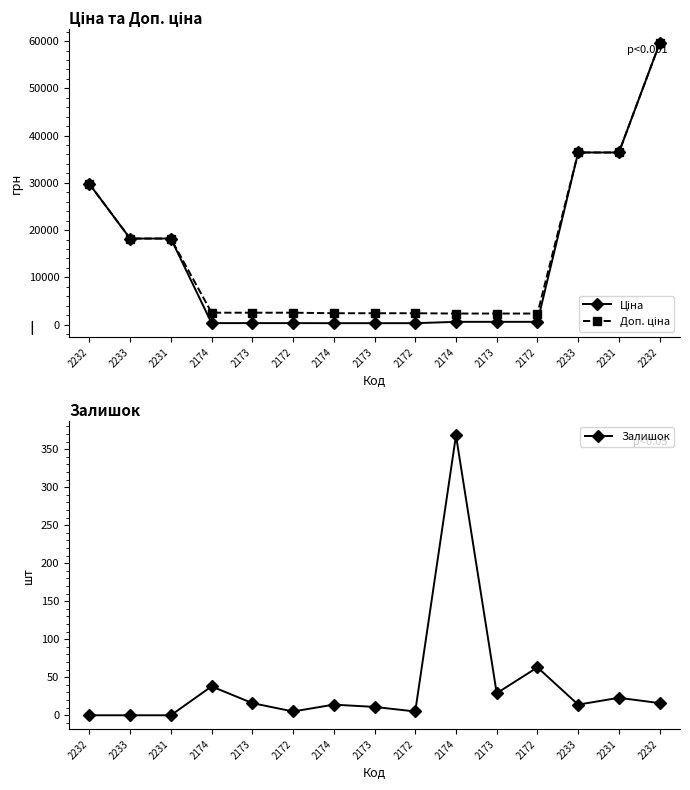

What are all the series names shown in the legend?

Ціна, Доп. ціна, Залишок